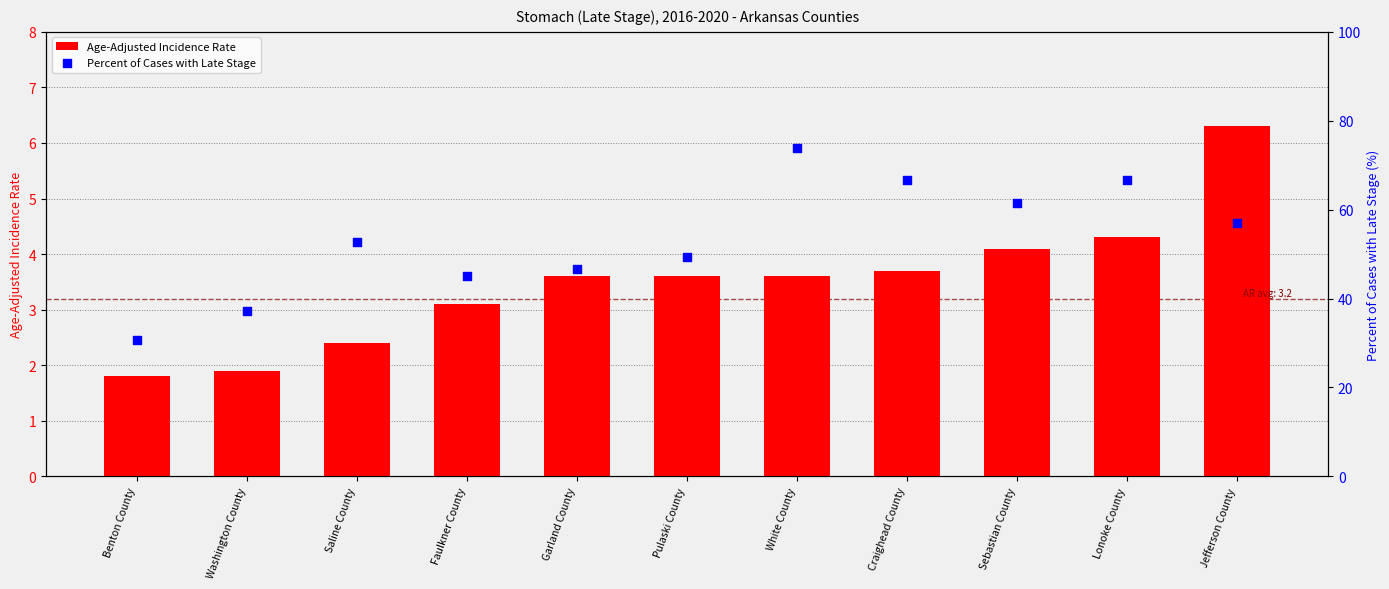

What are all the series names shown in the legend?

Age-Adjusted Incidence Rate, Percent of Cases with Late Stage